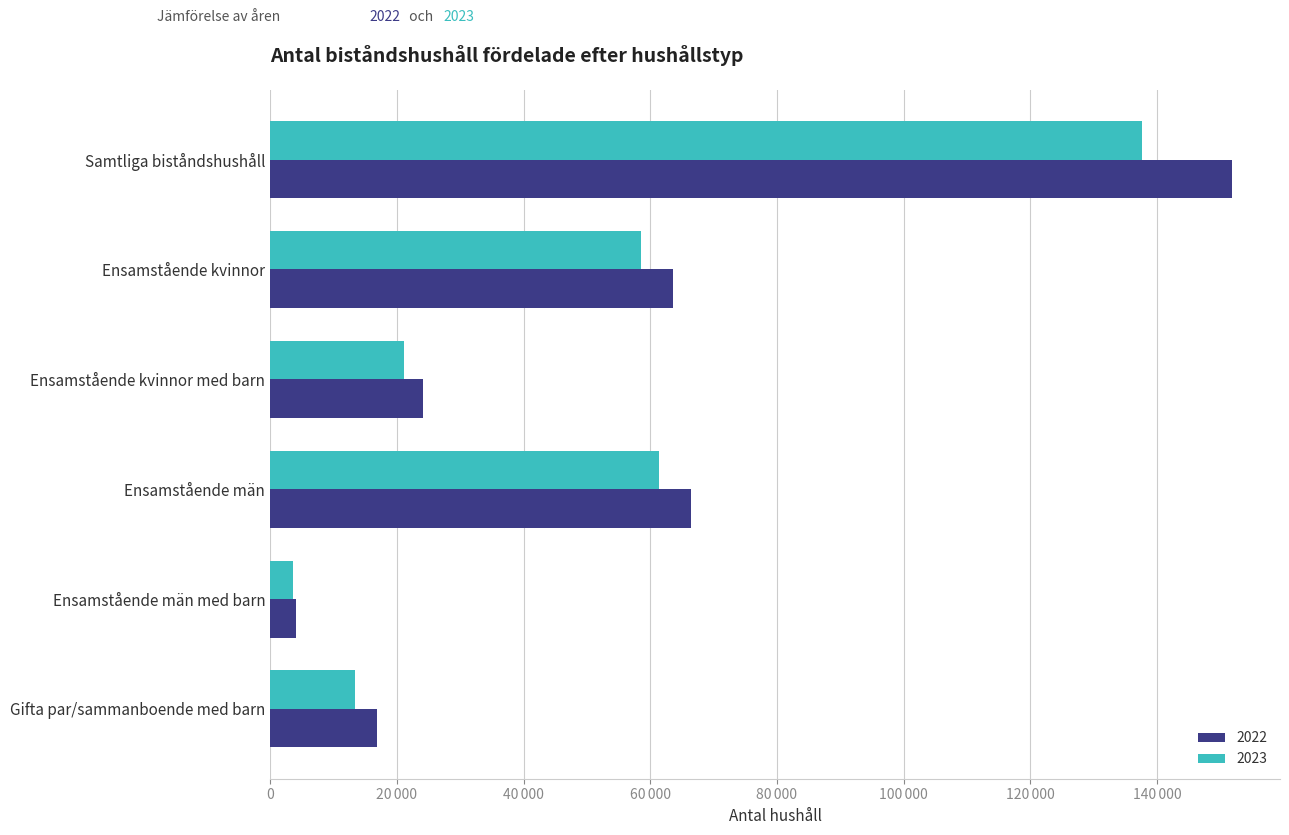

What are all the series names shown in the legend?

2022, 2023